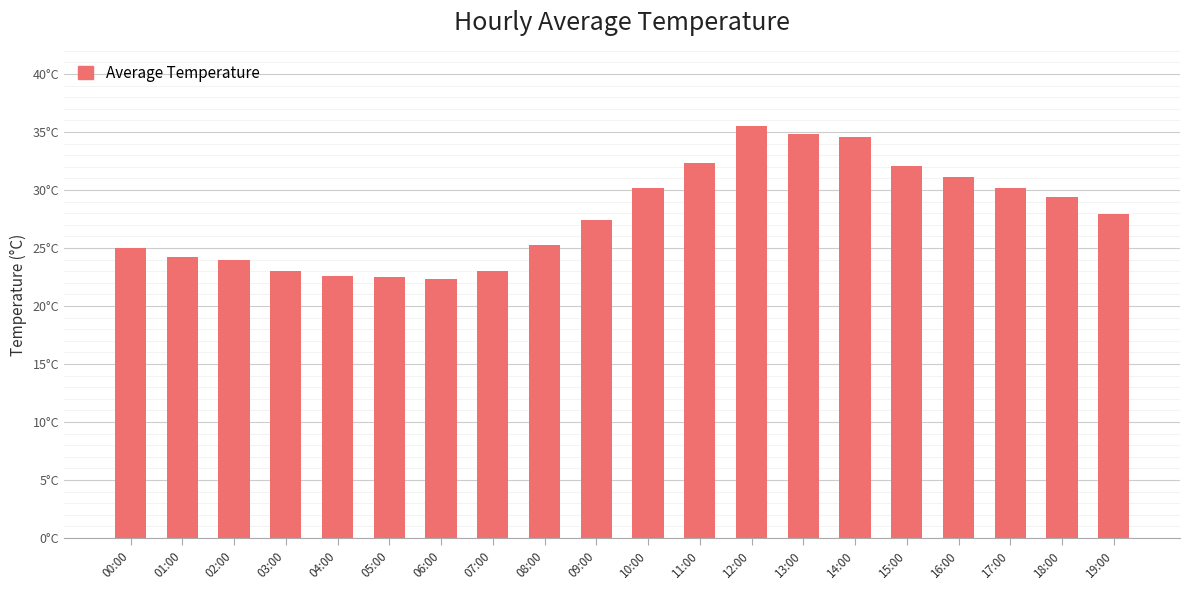

What value does the data have at 11:00?

32.4